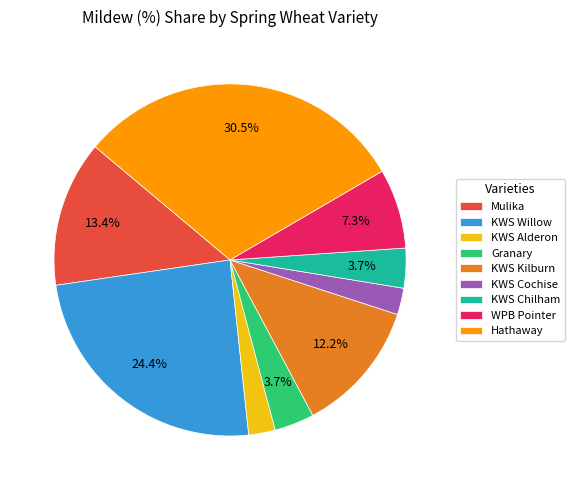

To the nearest percent, what percentage of the pie is Mulika?

13%